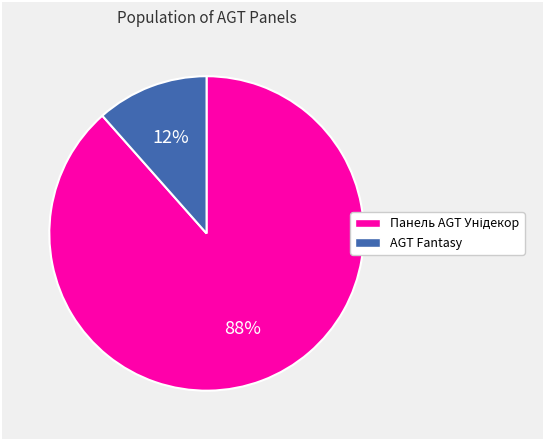

Is there any slice that represents more than half of the pie?

Yes